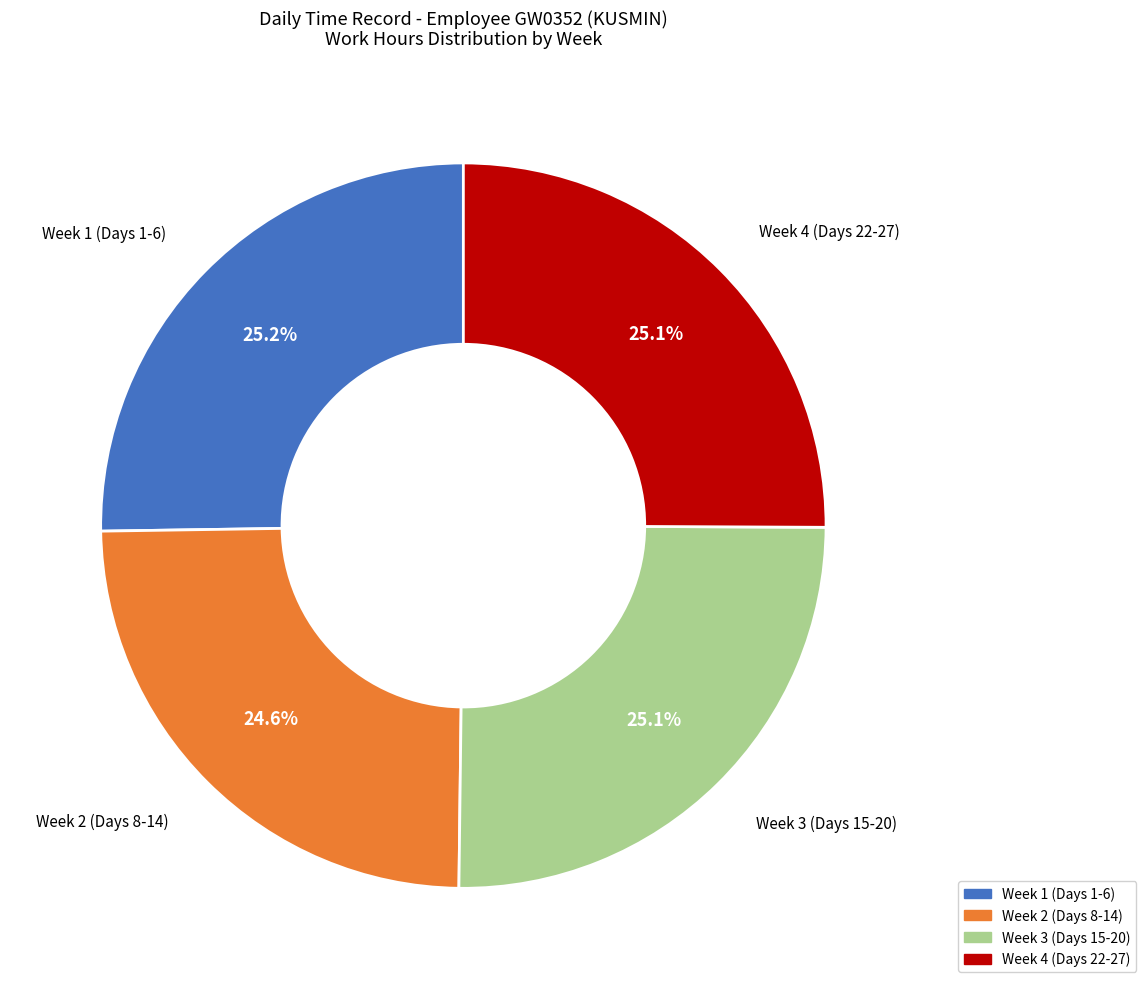

Does any single category account for the majority?

No